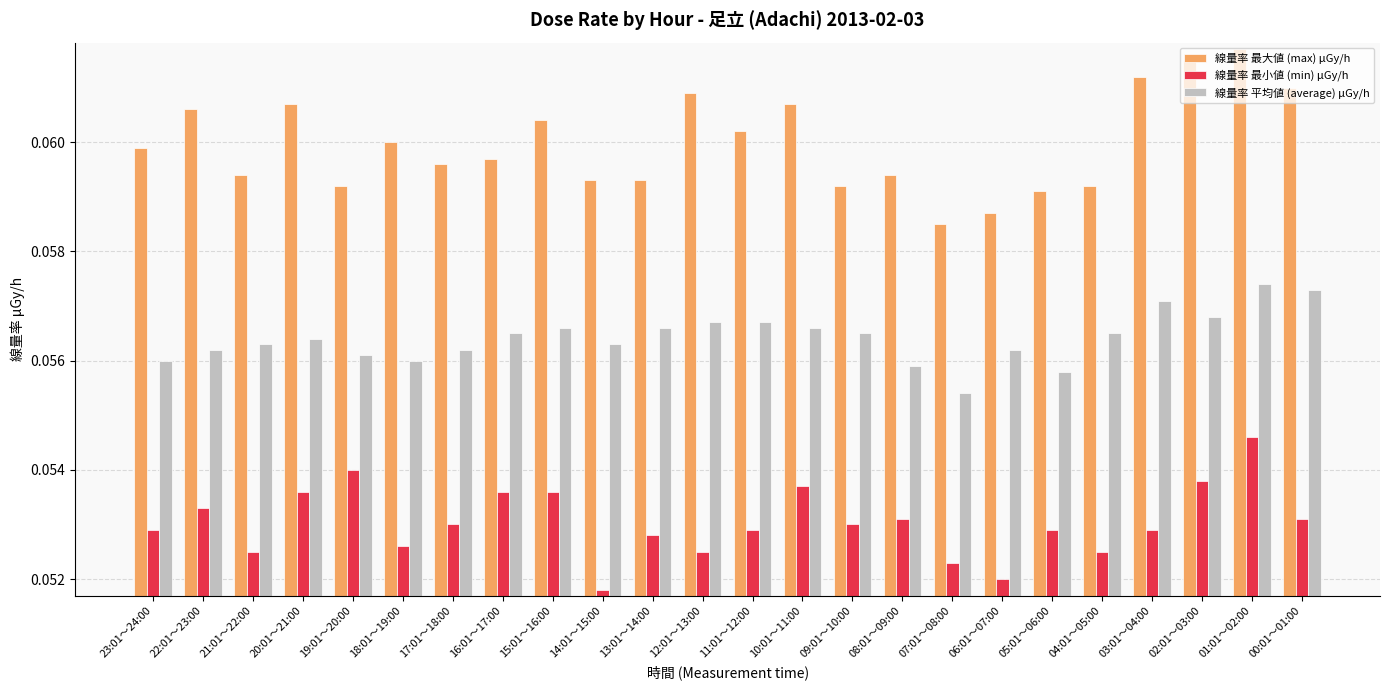

The 線量率 最小値 (min) μGy/h series shows 0.0 at 14:01～15:00. True or false?

False